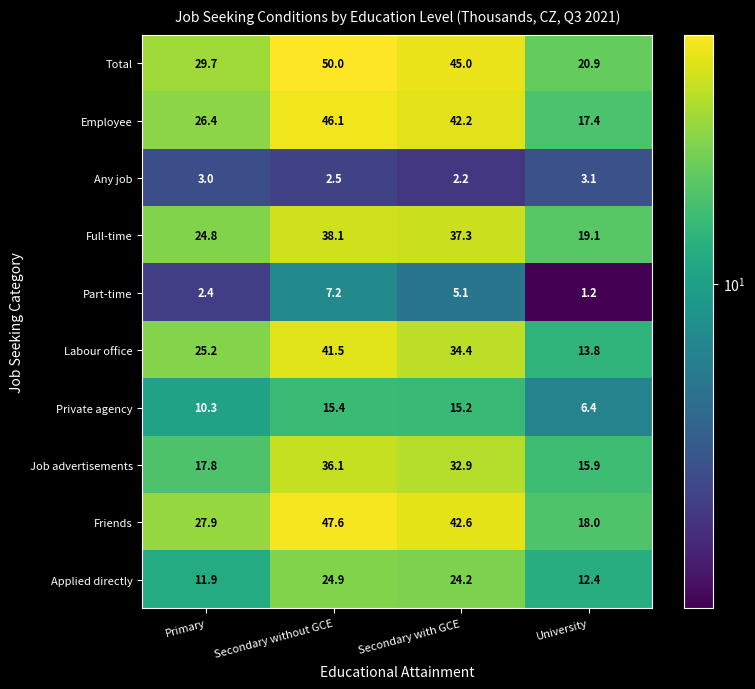

Where does the Part-time series first go above 5?

Secondary without GCE